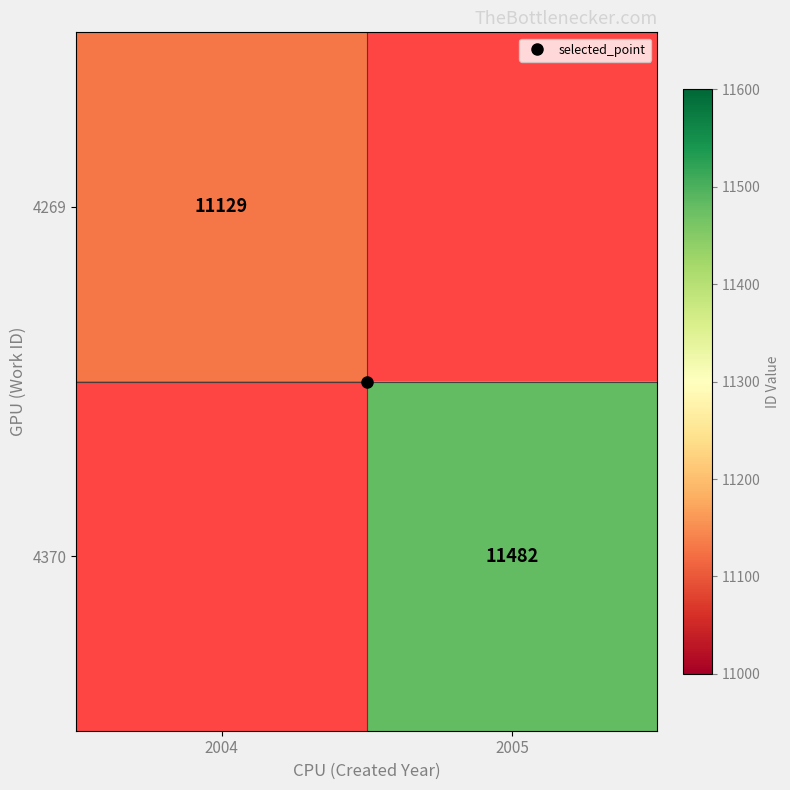

At how many categories does at least one series exceed 11277?

1